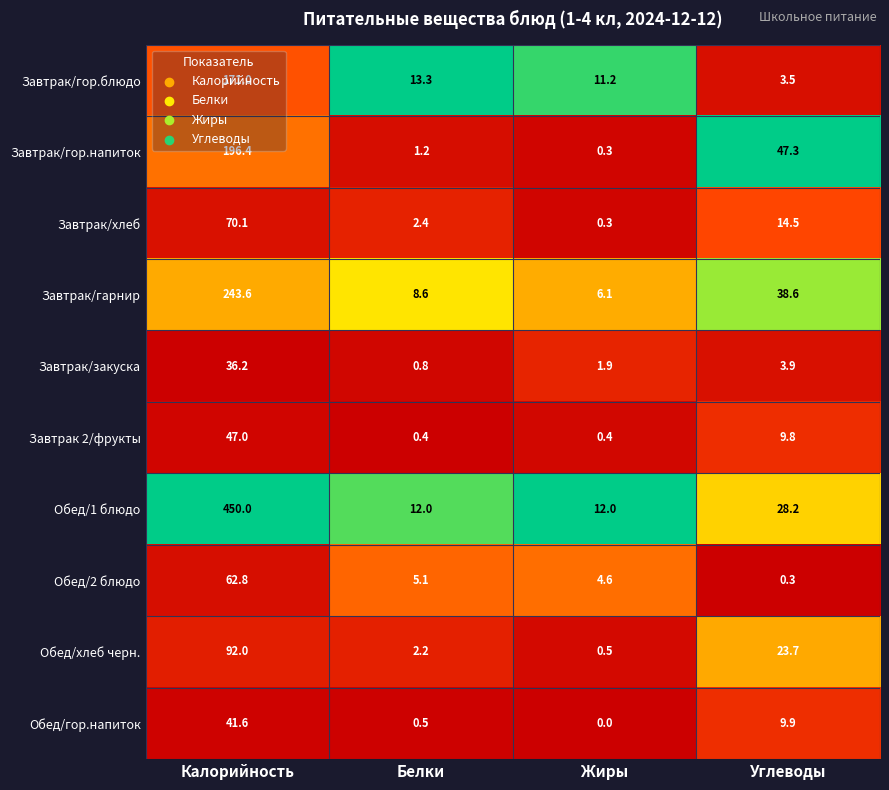

True or false: Завтрак/гор.напиток has a value of 196.4 at Калорийность.

True